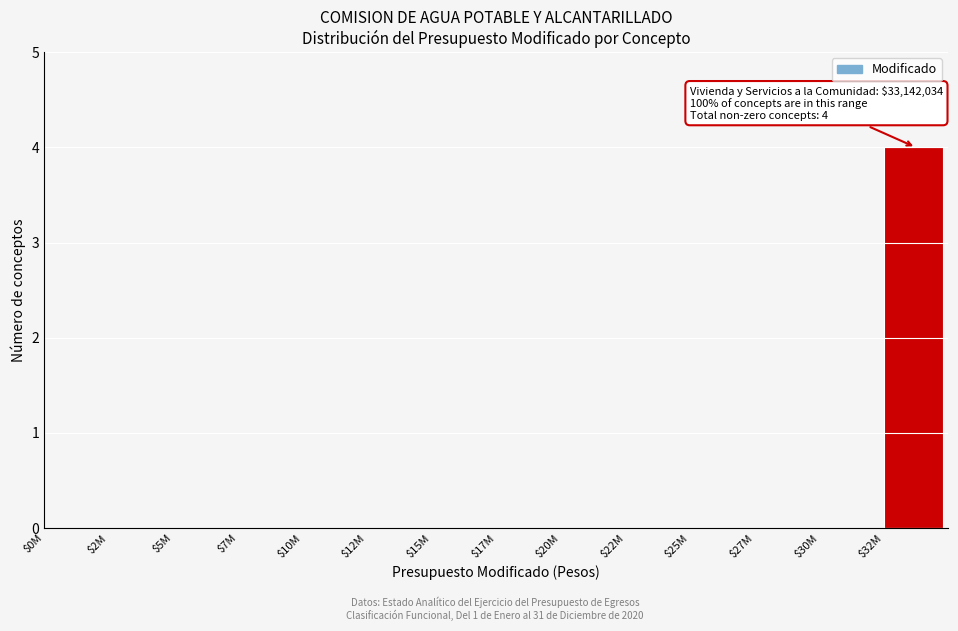

What is the maximum value shown in the chart?

4